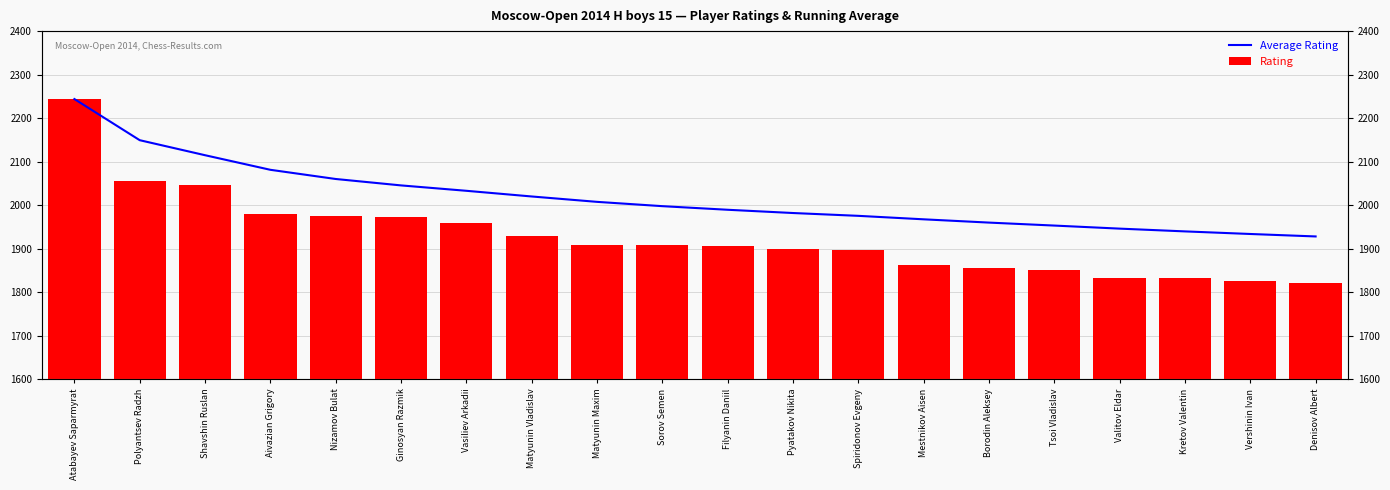

What is the value of the Rating bar at the 8th from the left?

1929.0